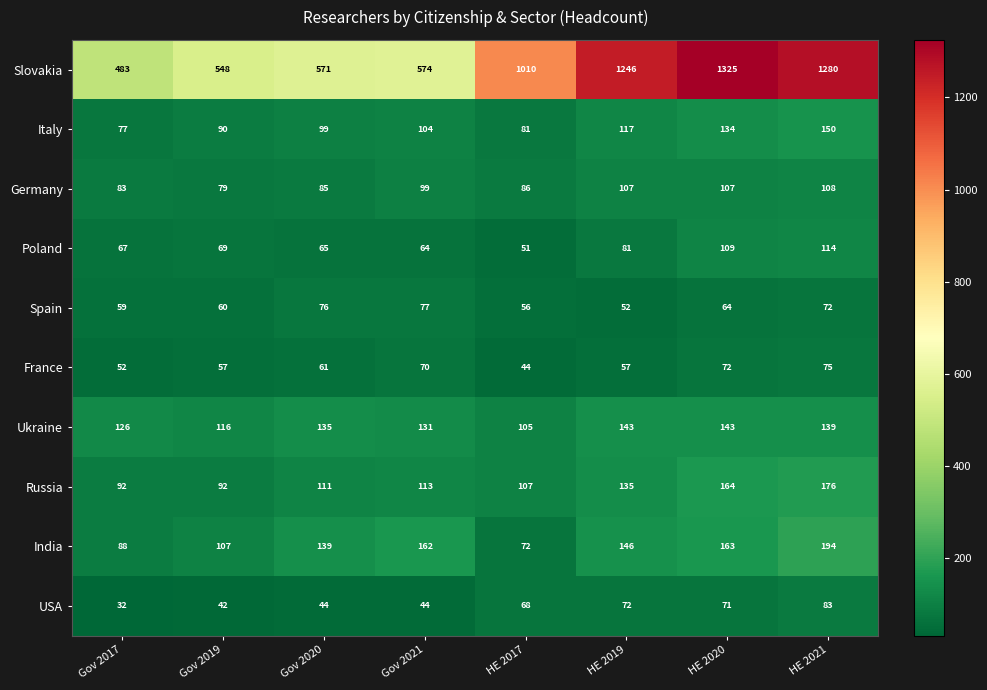

What is the difference between the highest and lowest values at HE 2020?

1261